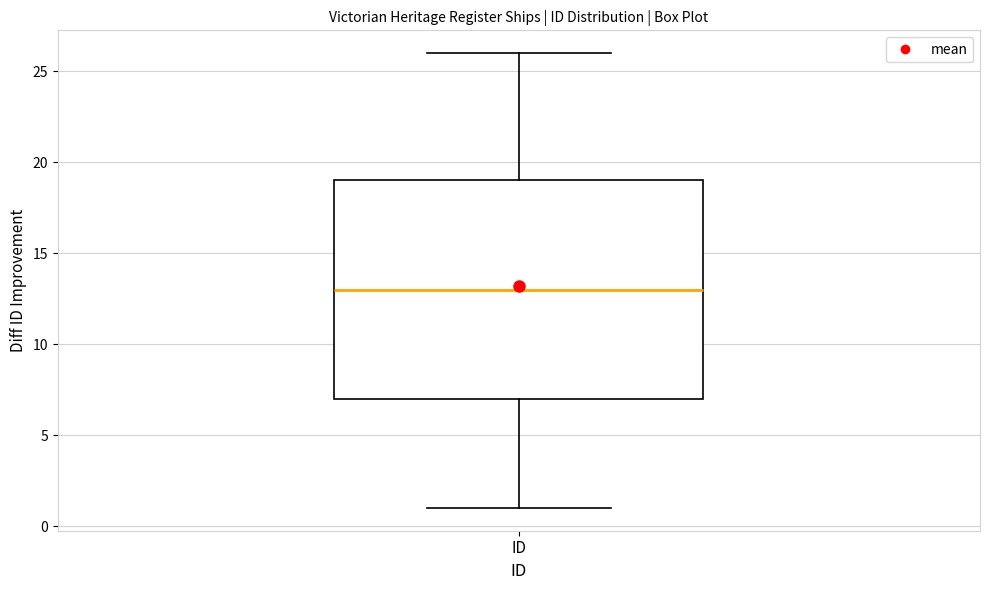

Transcribe this box plot: give where the median line is, the range the box spans, and where the two whiskers end, as read against the y-axis. The values are not printed on the chart, so give them approximately, as read against the axis.

median 13, box 7 to 19, whiskers 1 to 26